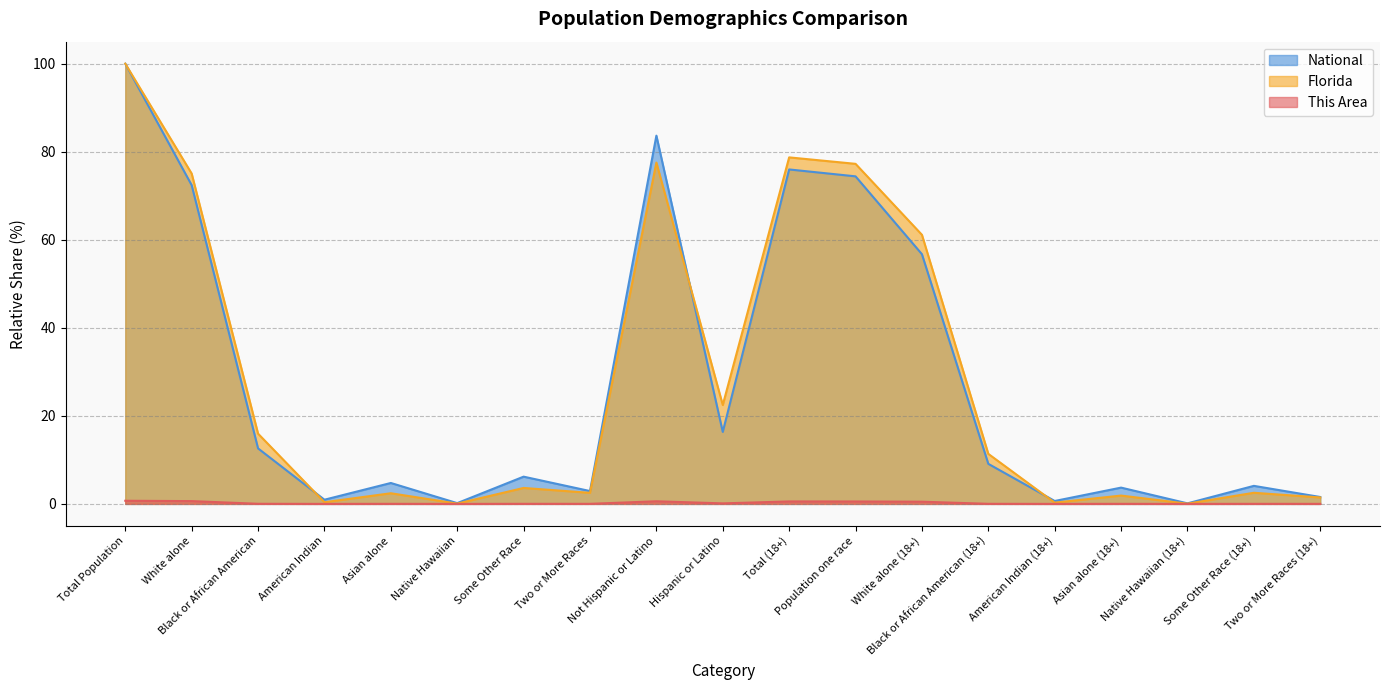

At which label does This Area reach its minimum?

Native Hawaiian (18+)